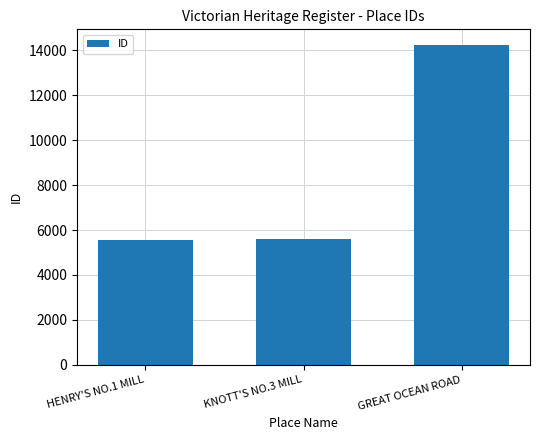

What is the minimum value shown in the chart?

5569